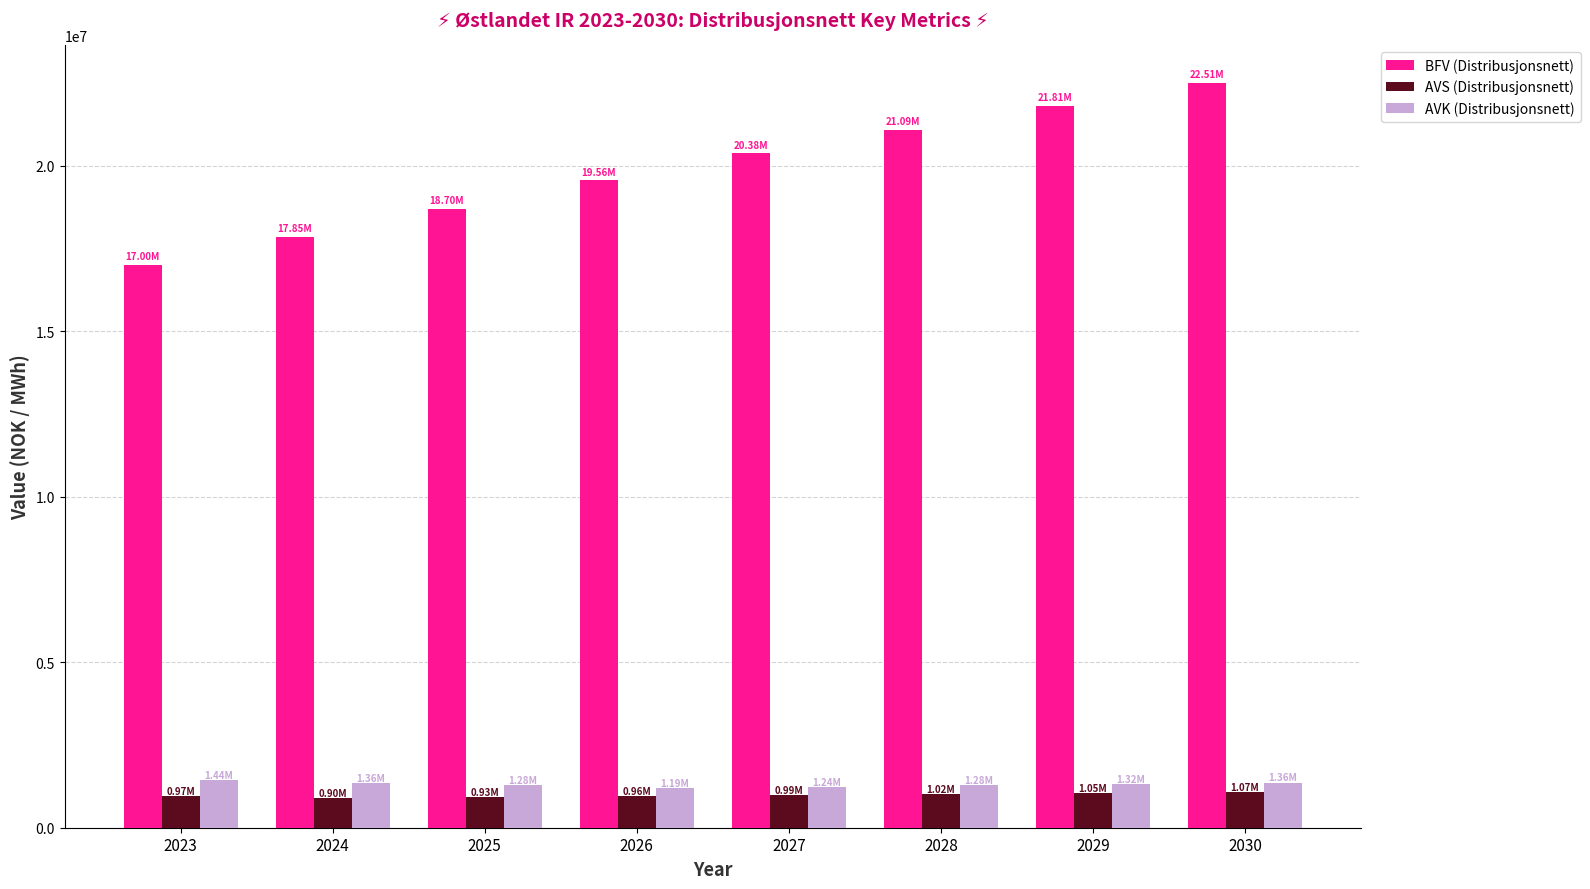

Which label corresponds to the largest value in the chart?

2030